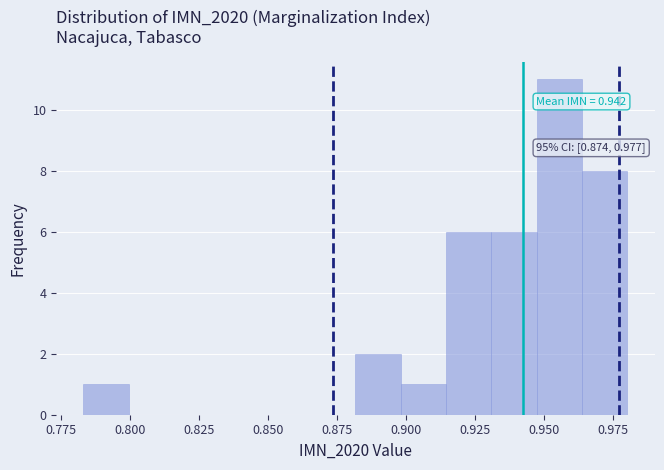

Read against the x-axis, roughly where is the centre of the tallest bar?

0.955